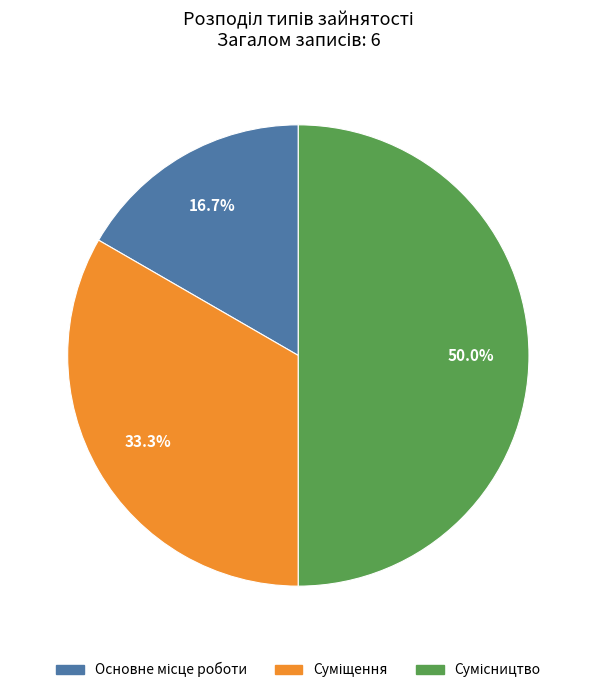

What is the smallest slice in the pie chart?

Основне місце роботи